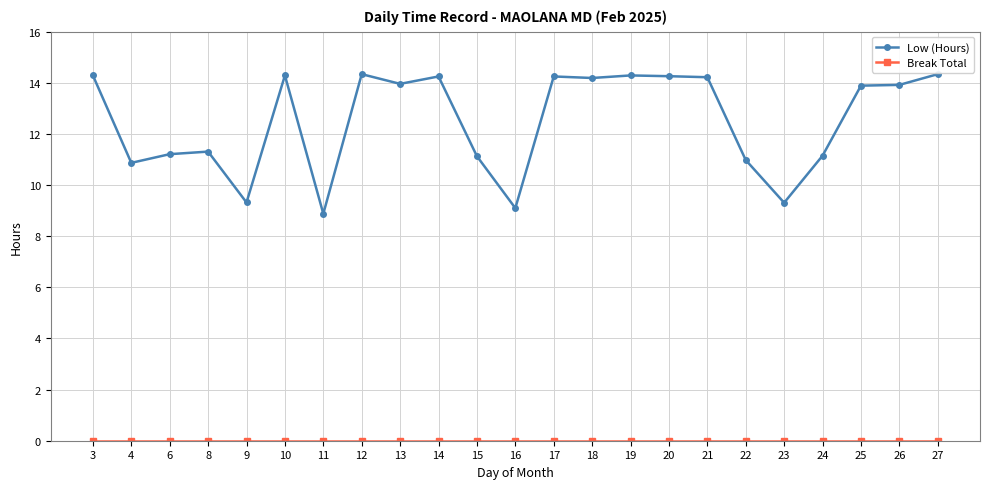

Which series has the largest total across all categories?

Low (Hours)